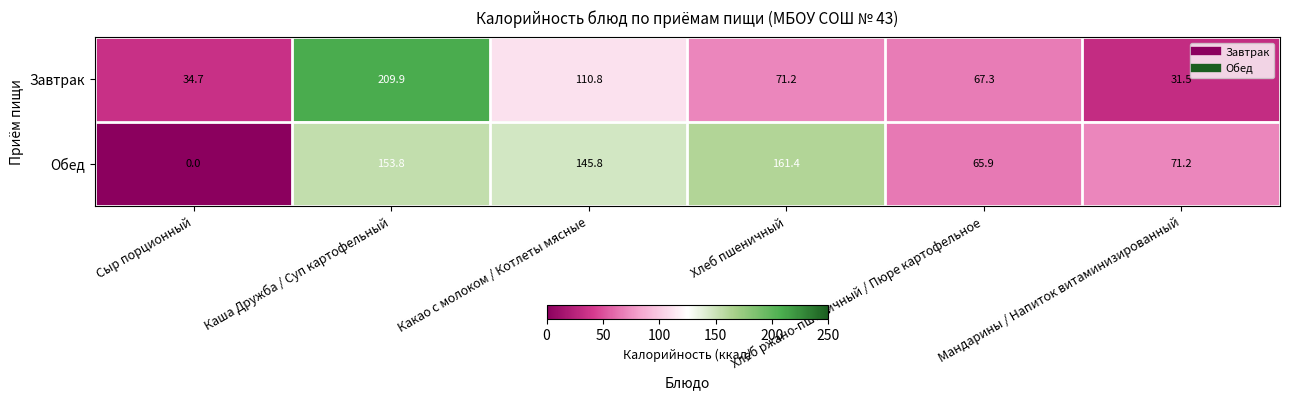

What is the difference between the maximum and minimum values in the Завтрак series?

178.4